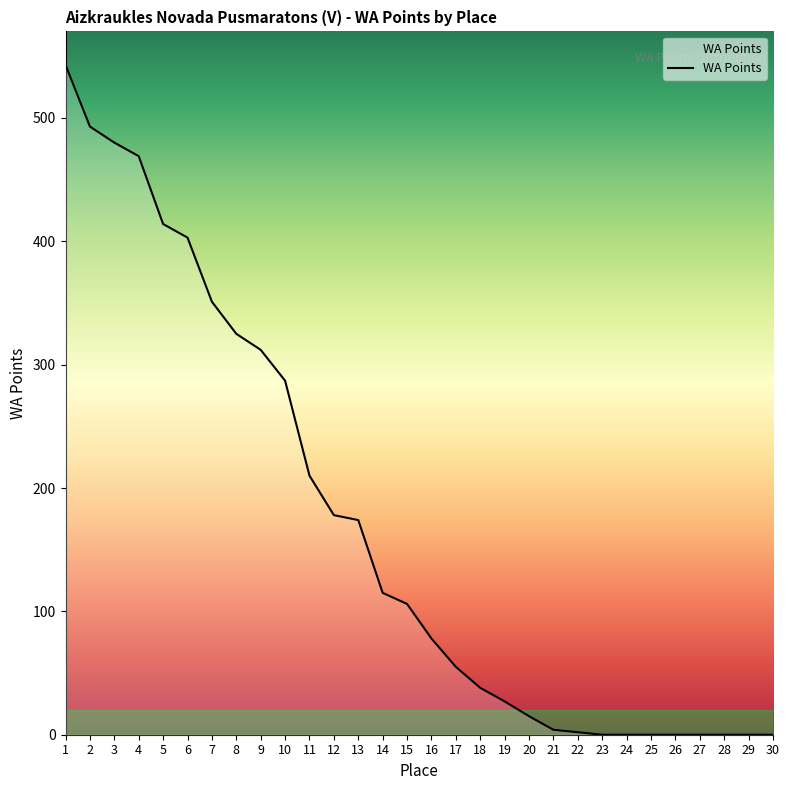

What is the difference between the values at 22 and 14?

113